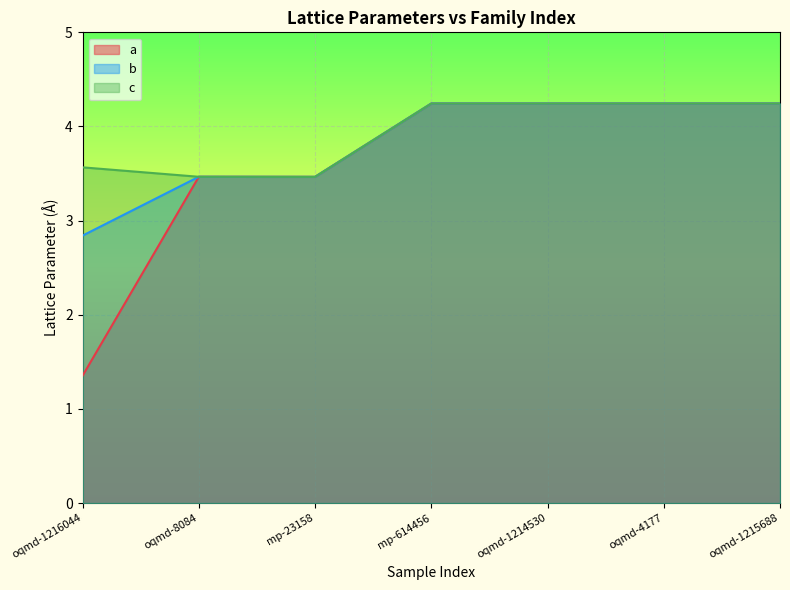

What is the sum of all c values?

27.5